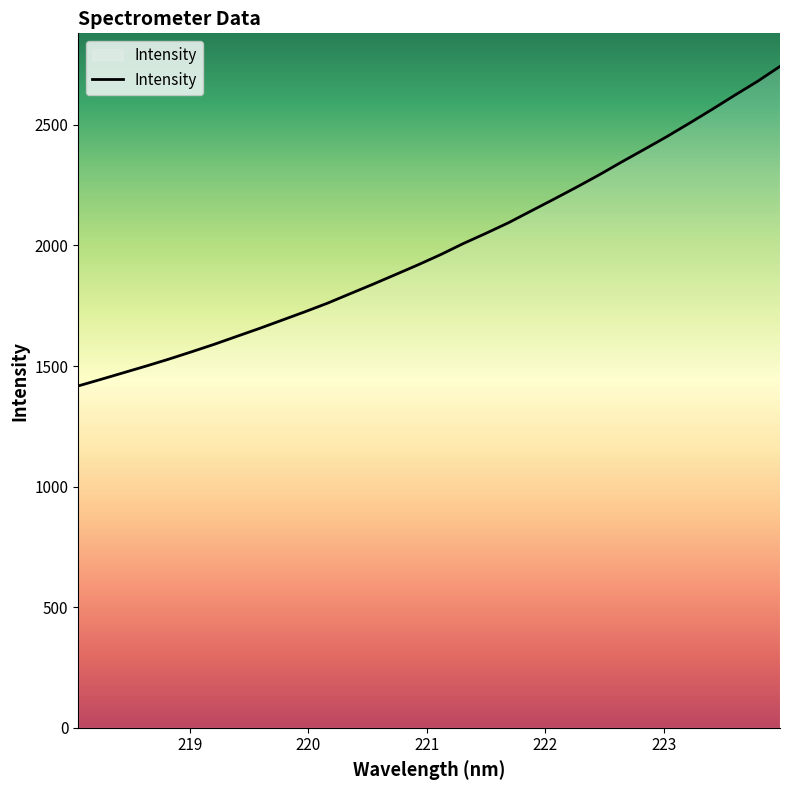

How many lines are shown in the chart?

1